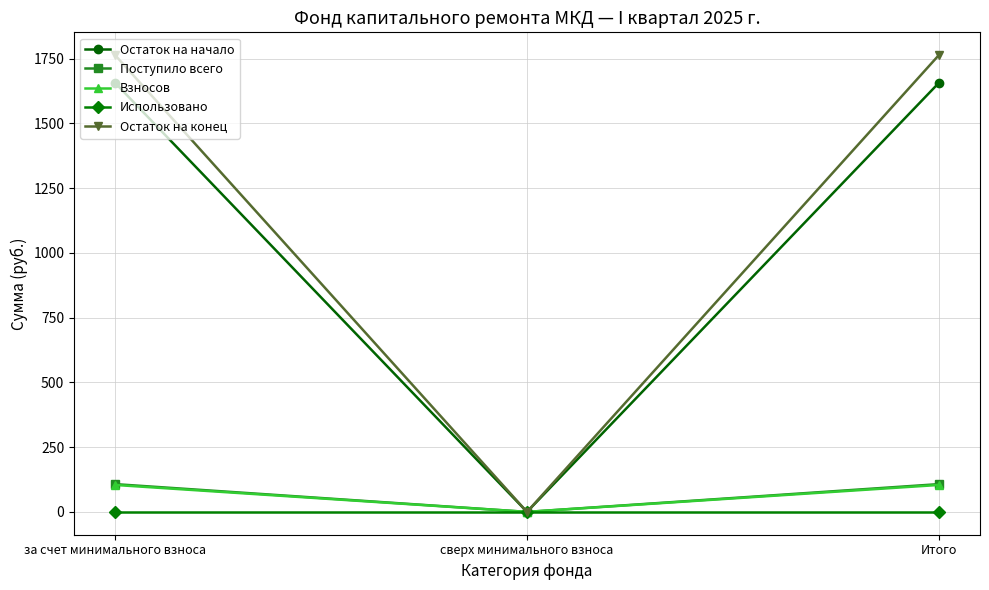

What is the value of the Остаток на конец point at the 3rd from the left?

1763.8